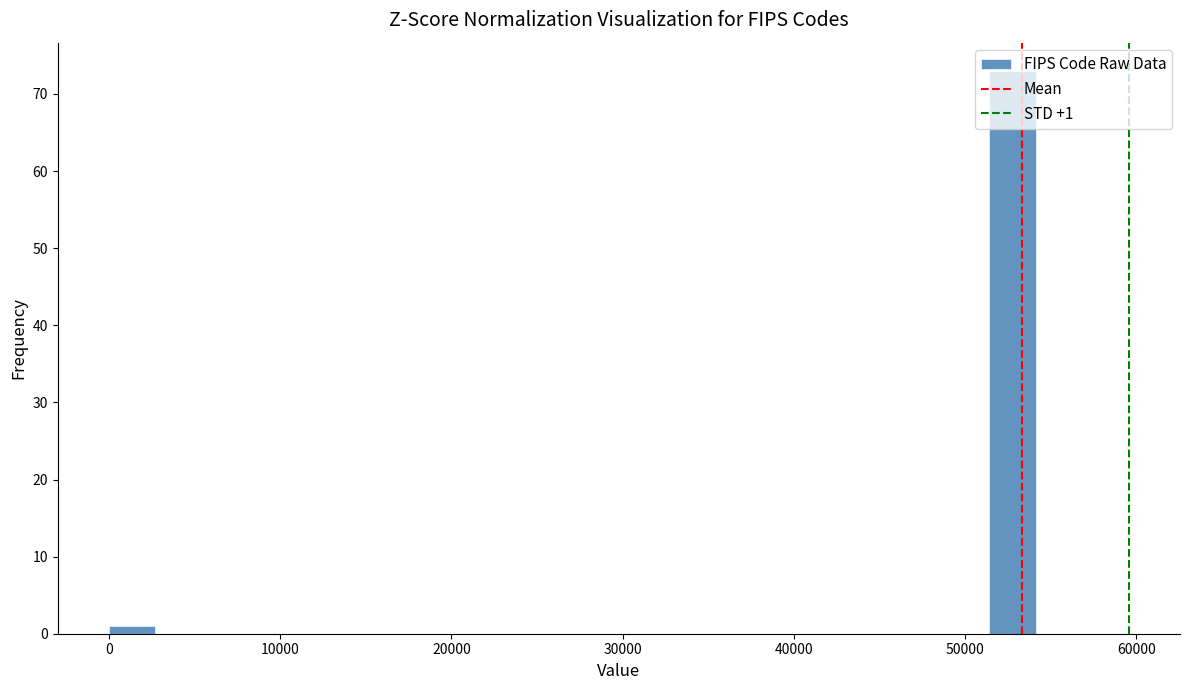

Read against the x-axis, roughly where is the centre of the tallest bar?

53000